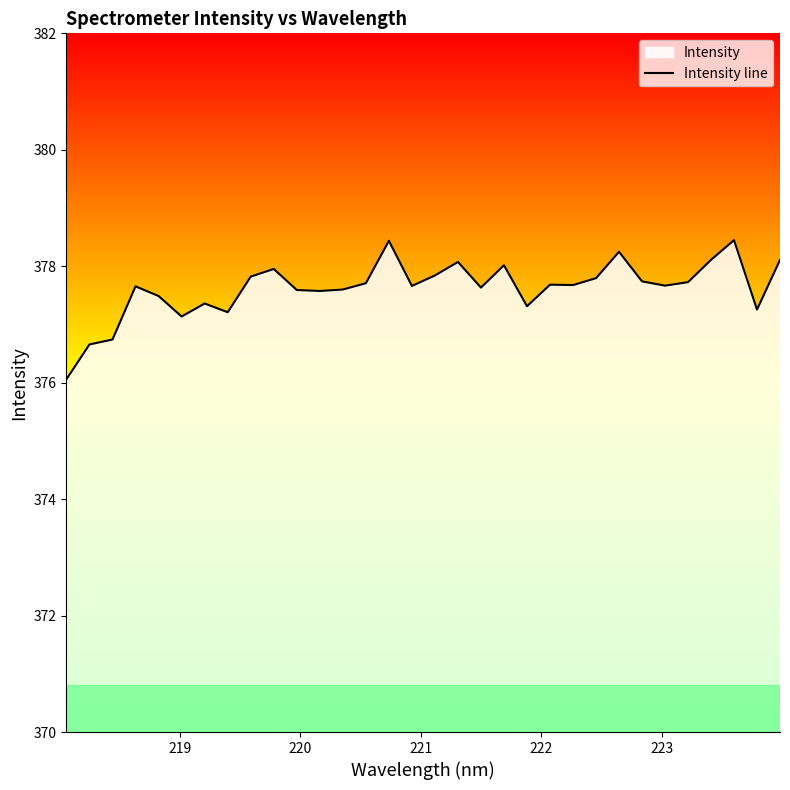

What is the minimum value shown in the chart?

376.1